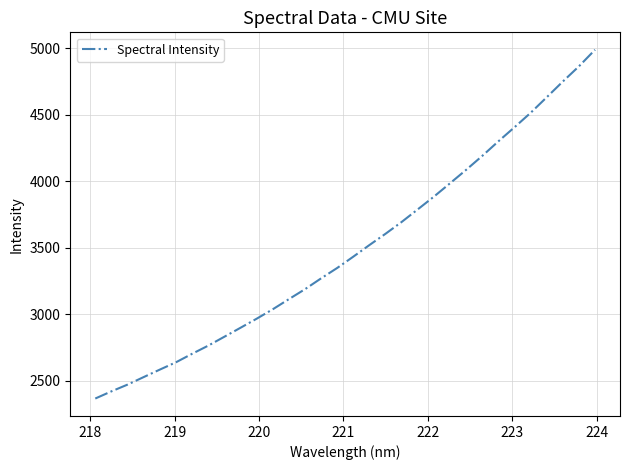

What is the difference between the second highest and second lowest values?

2444.1